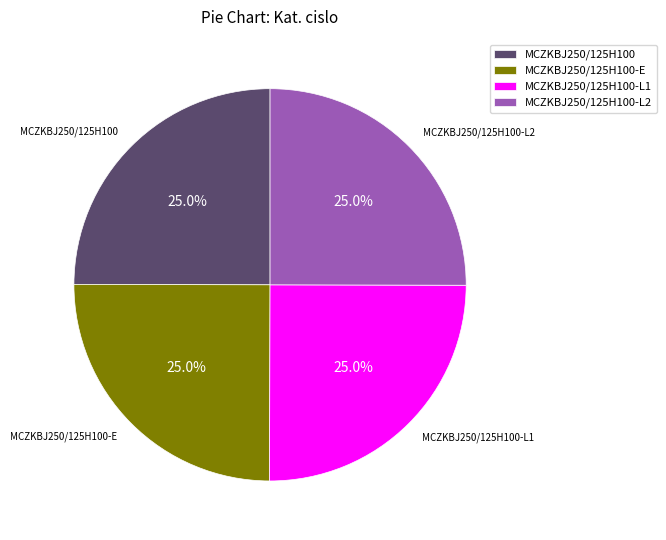

How many segments does this pie chart have?

4